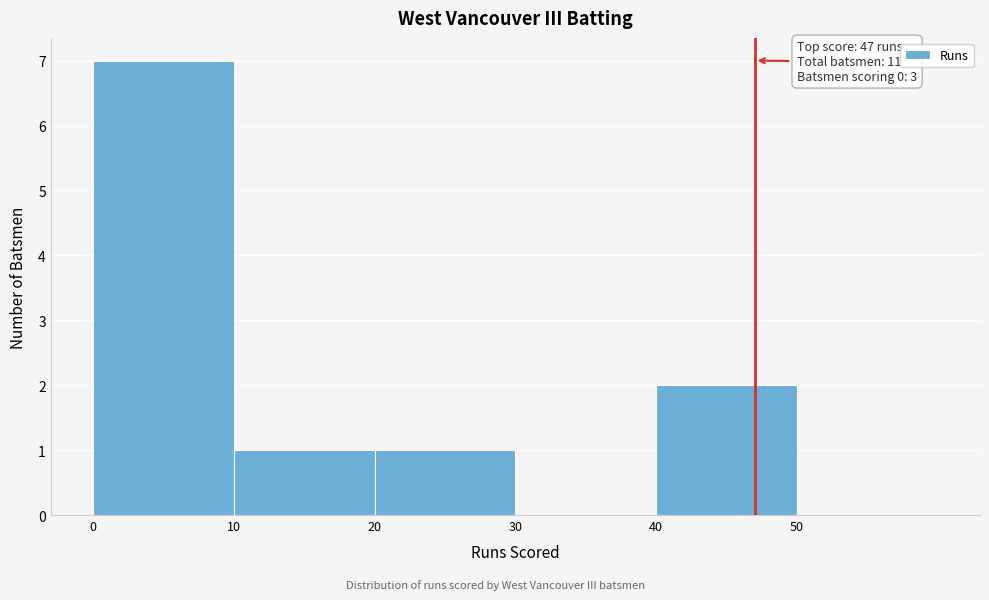

Over which range of the x-axis is the bar tallest?

0 to 10